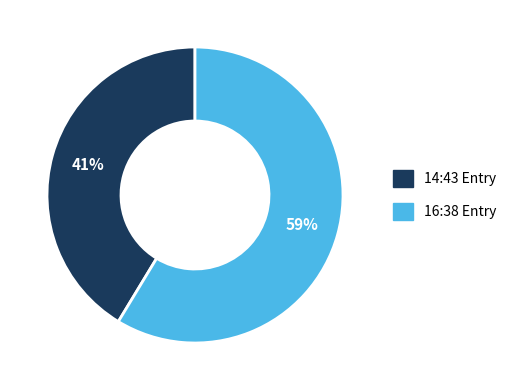

To the nearest percent, what is the average slice percentage?

50%